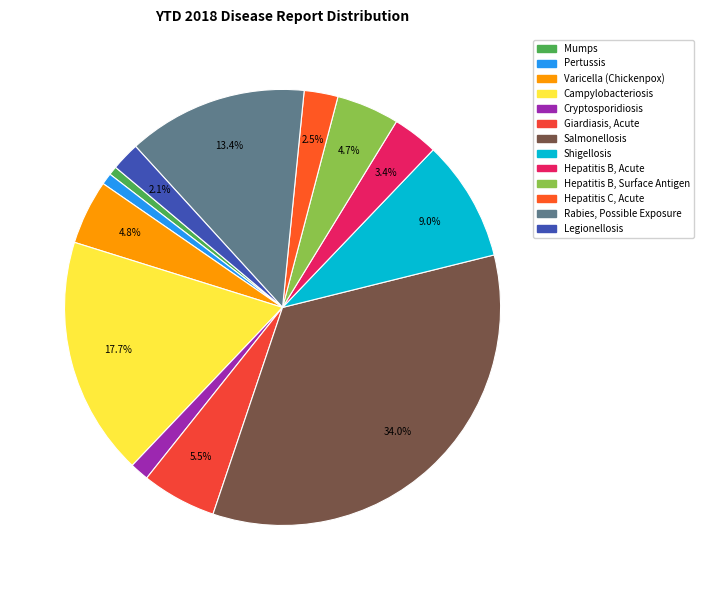

What is the largest slice in the pie chart?

Salmonellosis